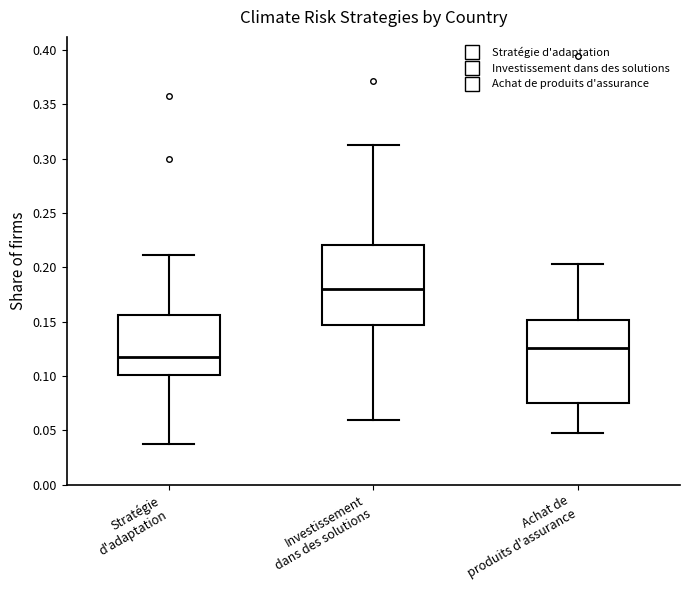

Where does the lower whisker of the box for Stratégie d'adaptation end on the y-axis? The values are not printed on the chart, so give them approximately, as read against the axis.

0.040